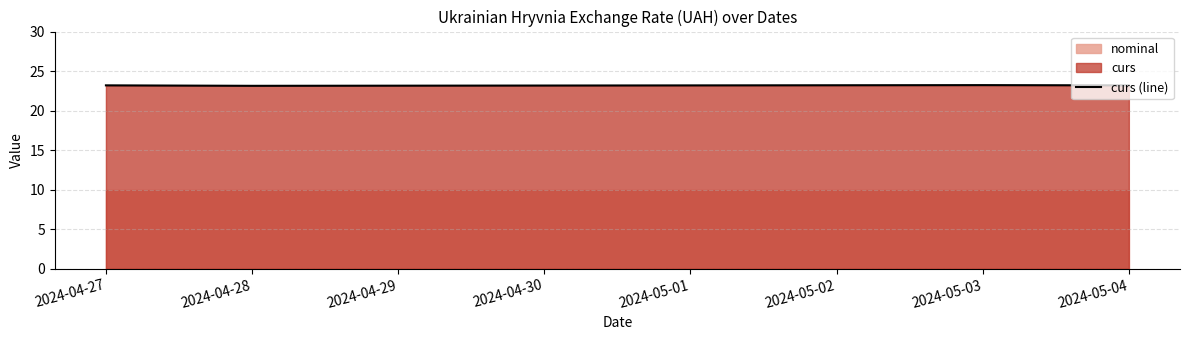

Where is the data nearest to the value 23?

2024-04-28